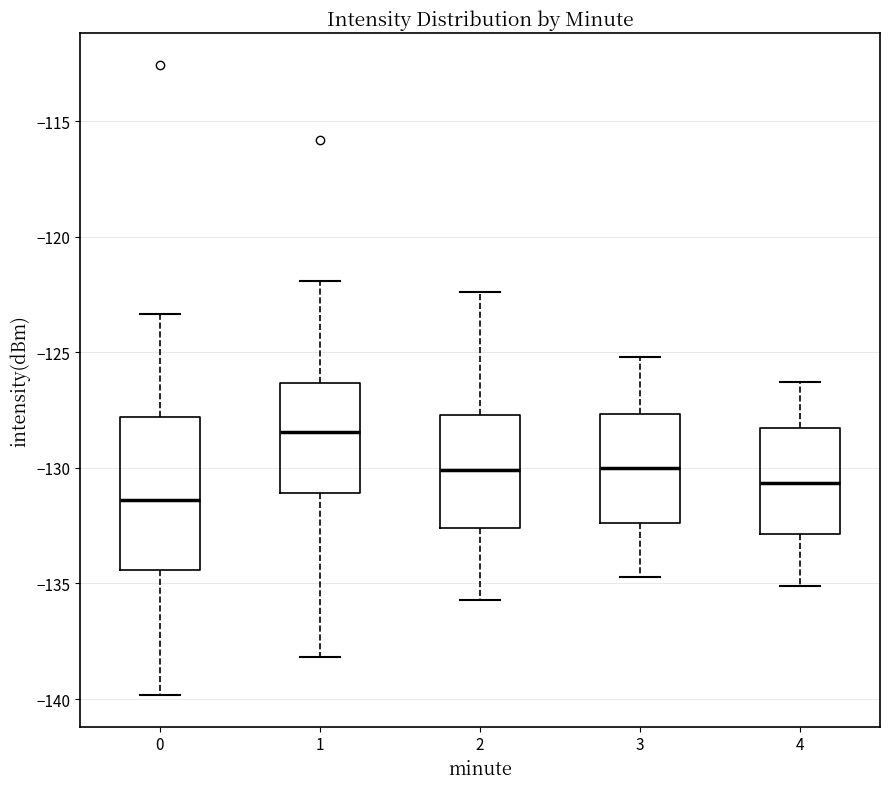

Reading left to right, read every box against the y-axis: the position of its median line, the range the box covers, and the ends of its whiskers. The values are not printed on the chart, so give them approximately, as read against the axis.

0: median -131.5, box -134.5 to -128.0, whiskers -140.0 to -123.5
1: median -128.5, box -131.0 to -126.5, whiskers -138.0 to -122.0
2: median -130.0, box -132.5 to -127.5, whiskers -135.5 to -122.5
3: median -130.0, box -132.5 to -127.5, whiskers -134.5 to -125.0
4: median -130.5, box -133.0 to -128.5, whiskers -135.0 to -126.5